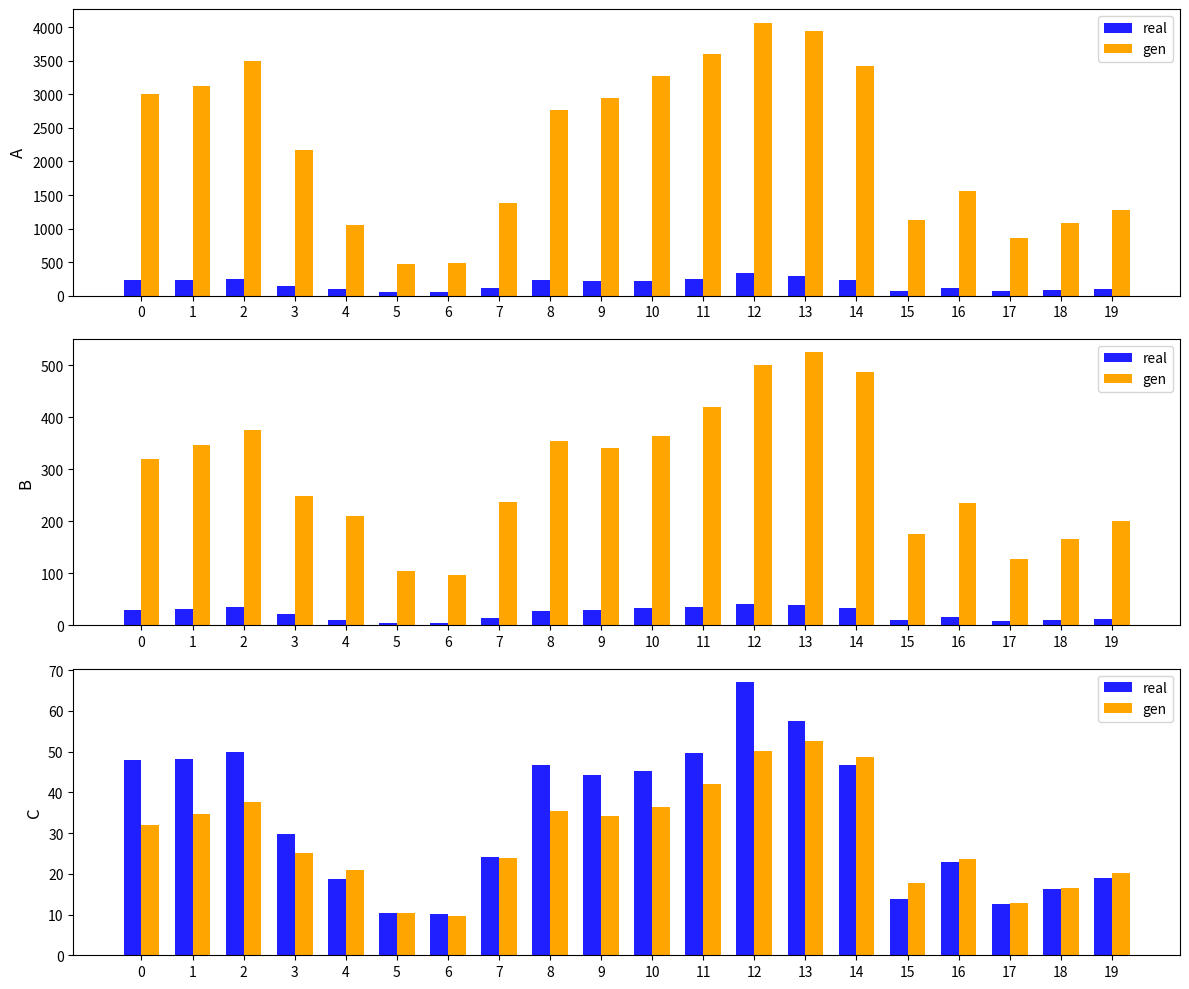

List the labels in order of real value, largest first.

12, 13, 2, 11, 1, 0, 14, 8, 10, 9, 3, 7, 16, 19, 4, 18, 15, 17, 5, 6